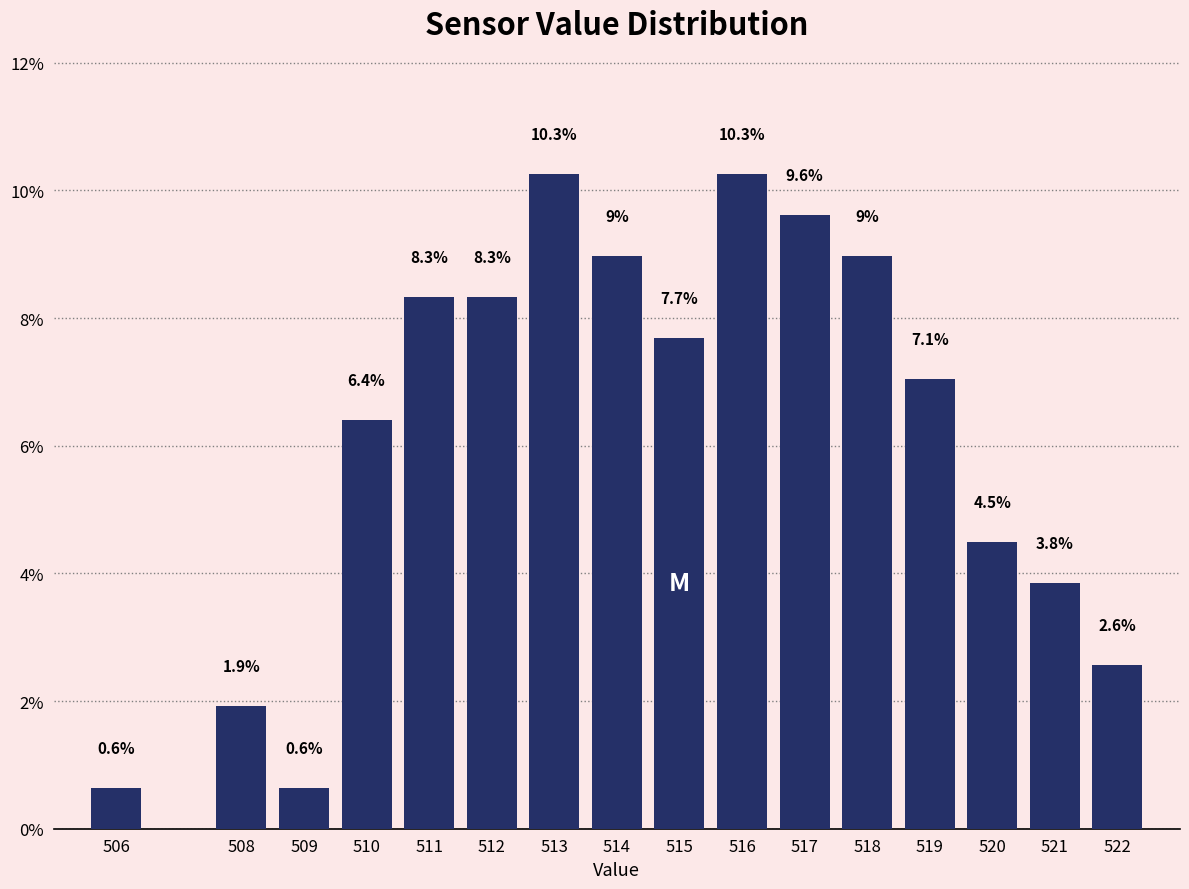

Reading right to left, list all the values displayed in this chart.

2.6	3.8	4.5	7.1	9.0	9.6	10.3	7.7	9.0	10.3	8.3	8.3	6.4	0.6	1.9	0.6